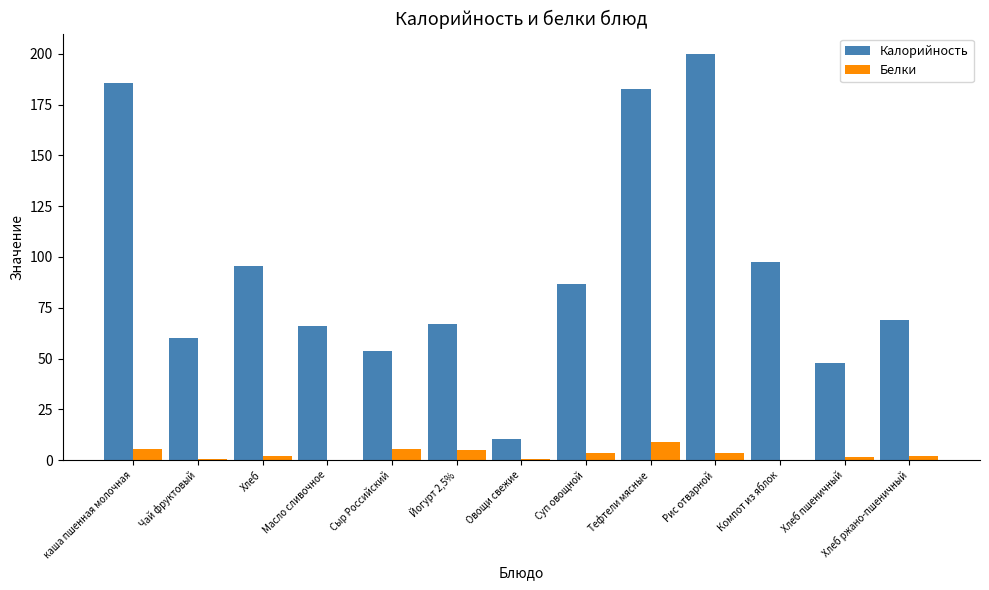

Is the value of Калорийность at Масло сливочное greater than the value of Белки at Компот из яблок?

Yes